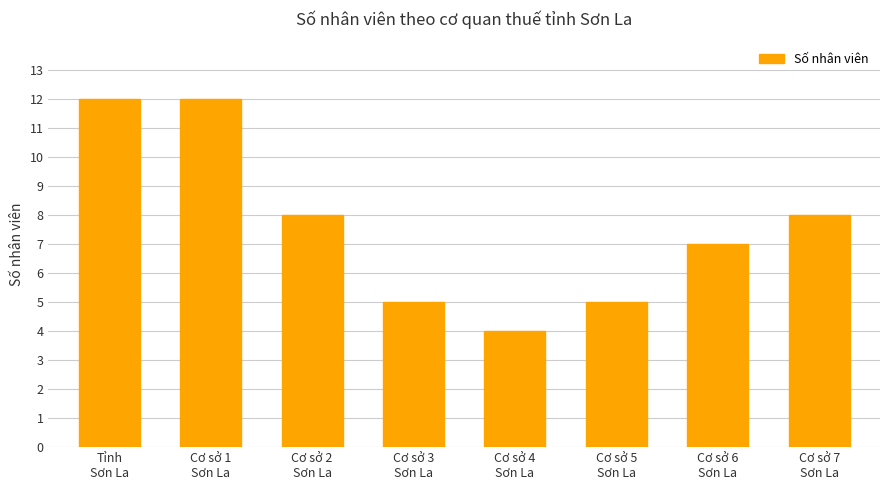

What is the difference between the maximum and minimum values?

8